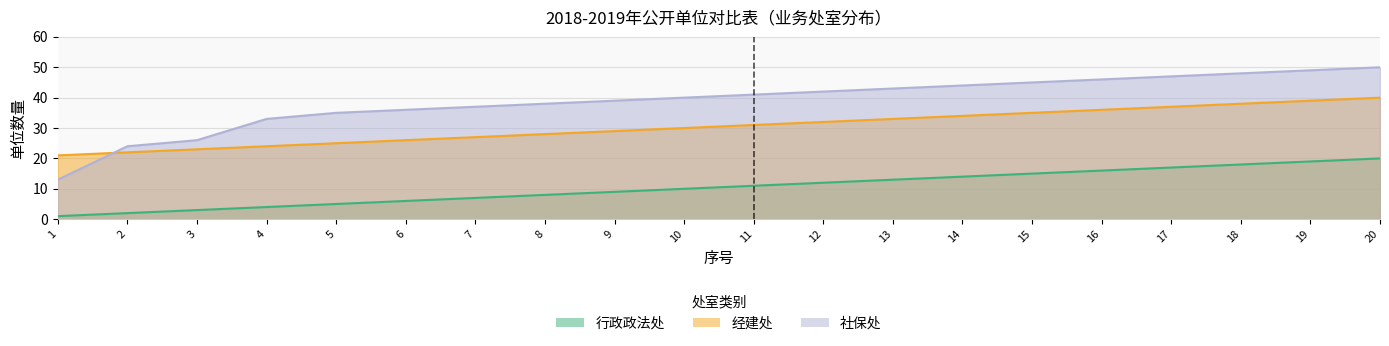

Which series changed the most between 11 and 20?

行政政法处